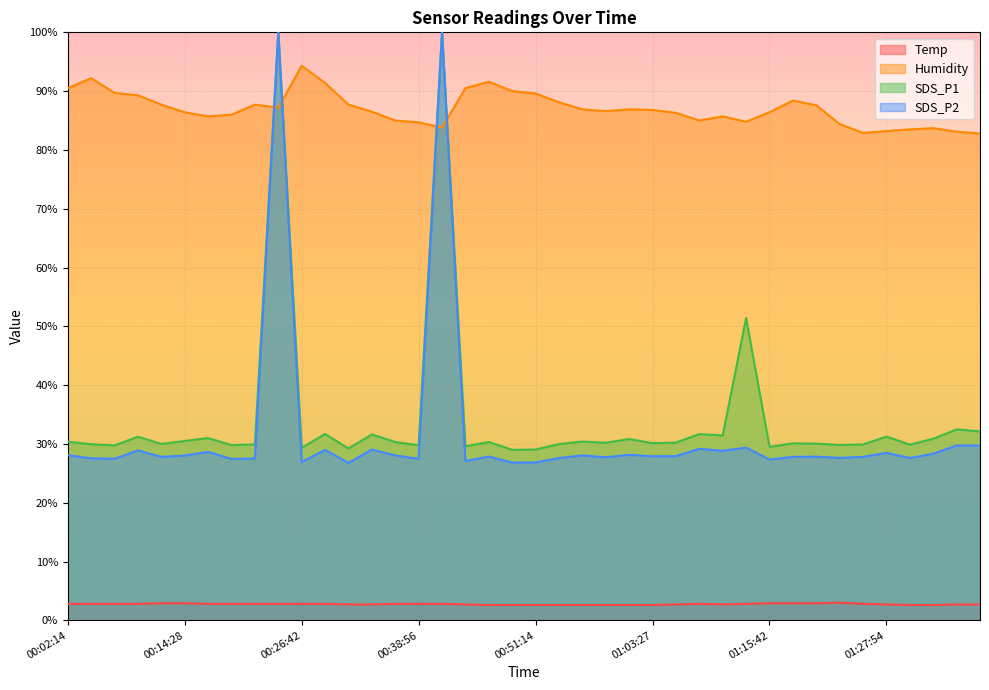

At 2021/01/09 00:43:53, list the series in order from largest to smallest.

Humidity, SDS_P1, Temp